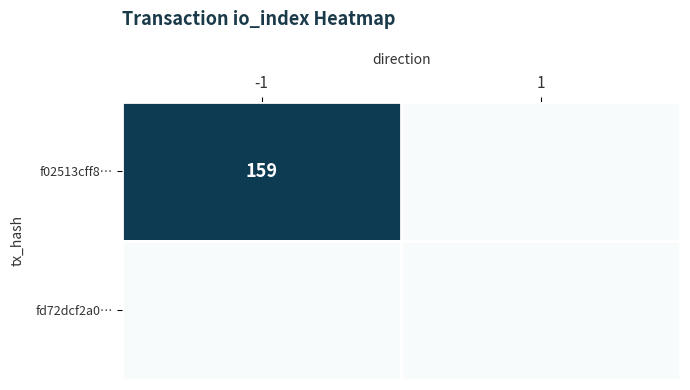

What is the greatest value displayed?

159